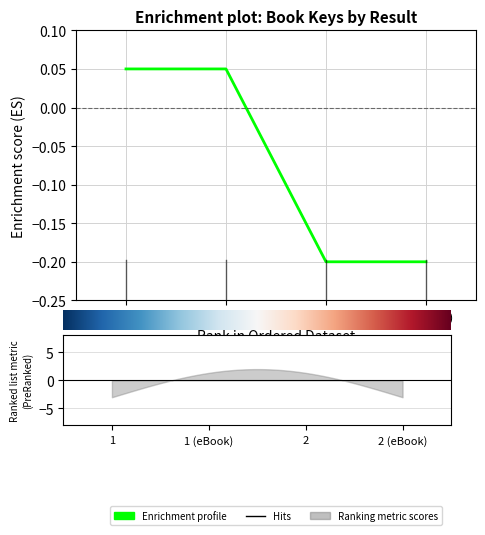

Which label corresponds to the smallest value in the chart?

2